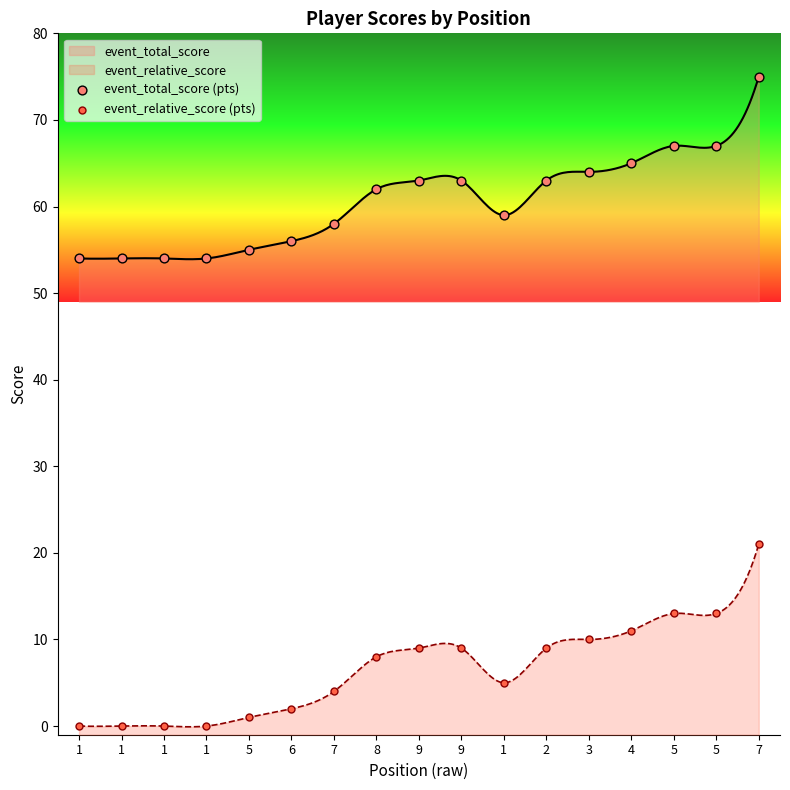

Which series has the widest spread of Y values?

event_total_score (pts)